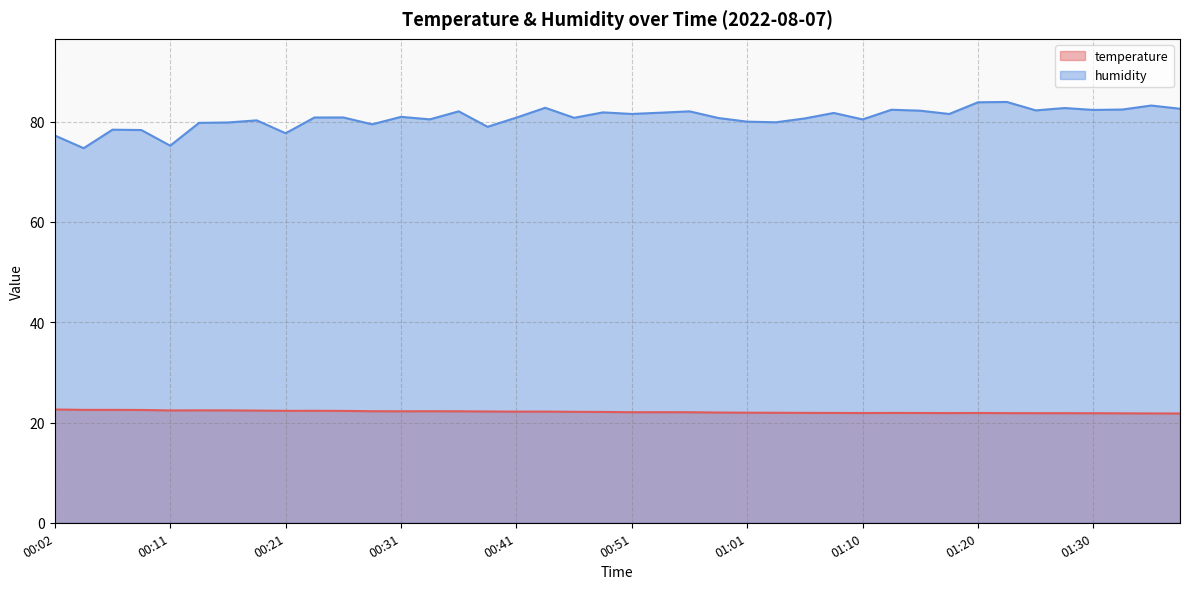

Does the chart have visible grid lines?

Yes